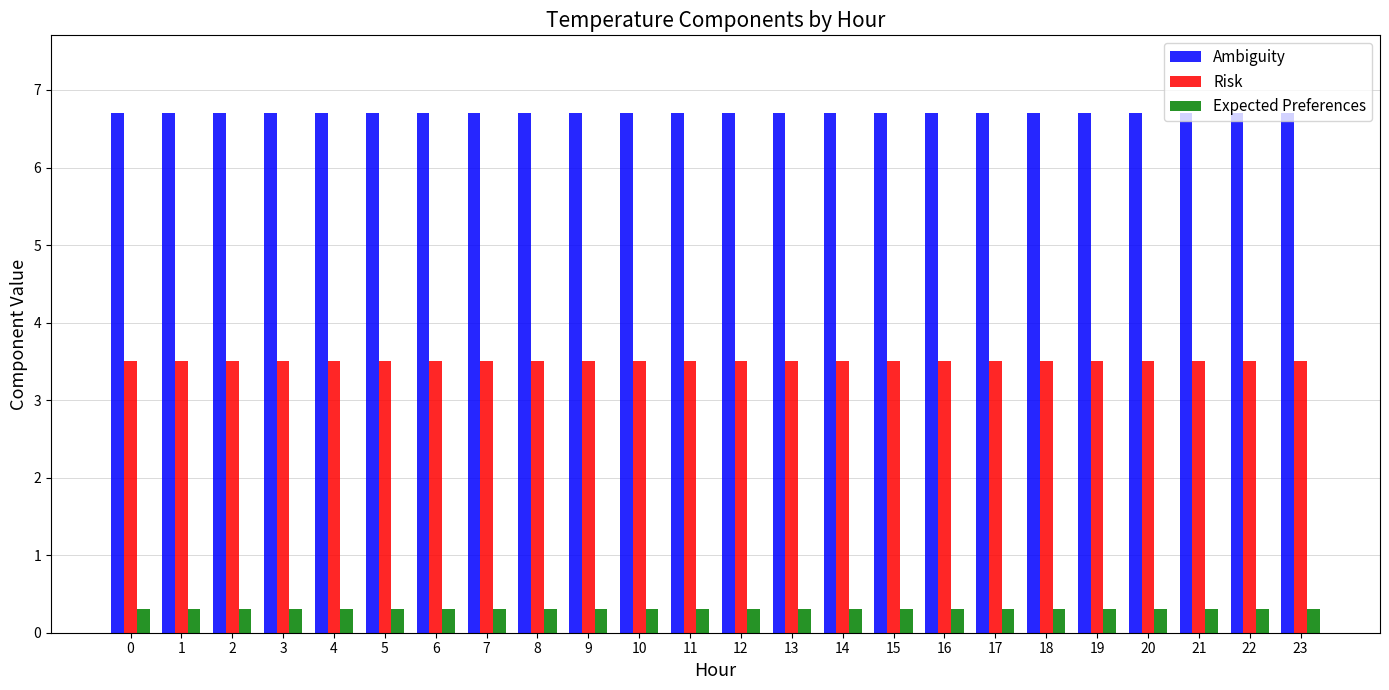

At 2, list the series in order from smallest to largest.

Expected Preferences, Risk, Ambiguity